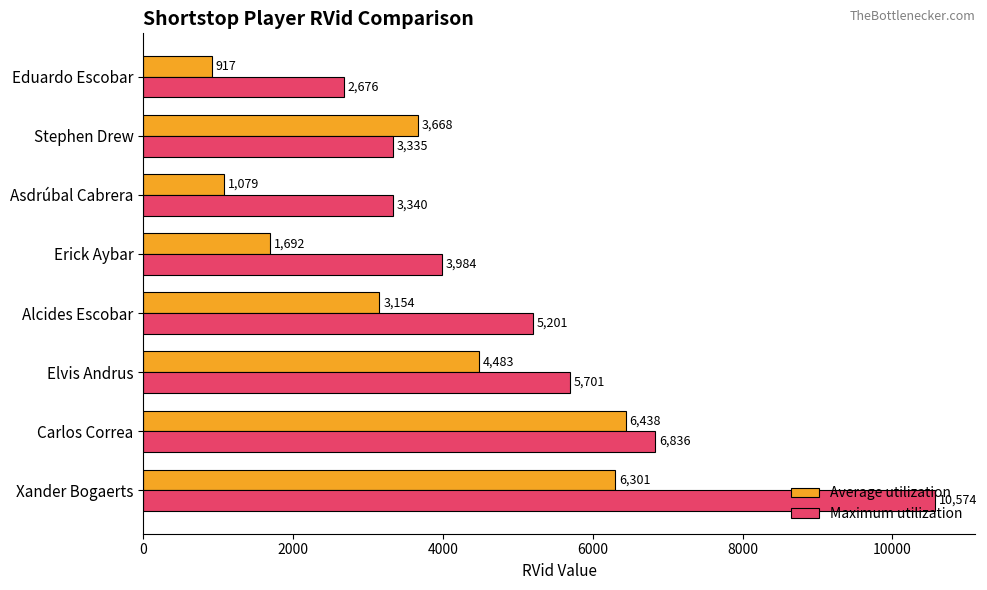

How many series are shown in this chart?

2